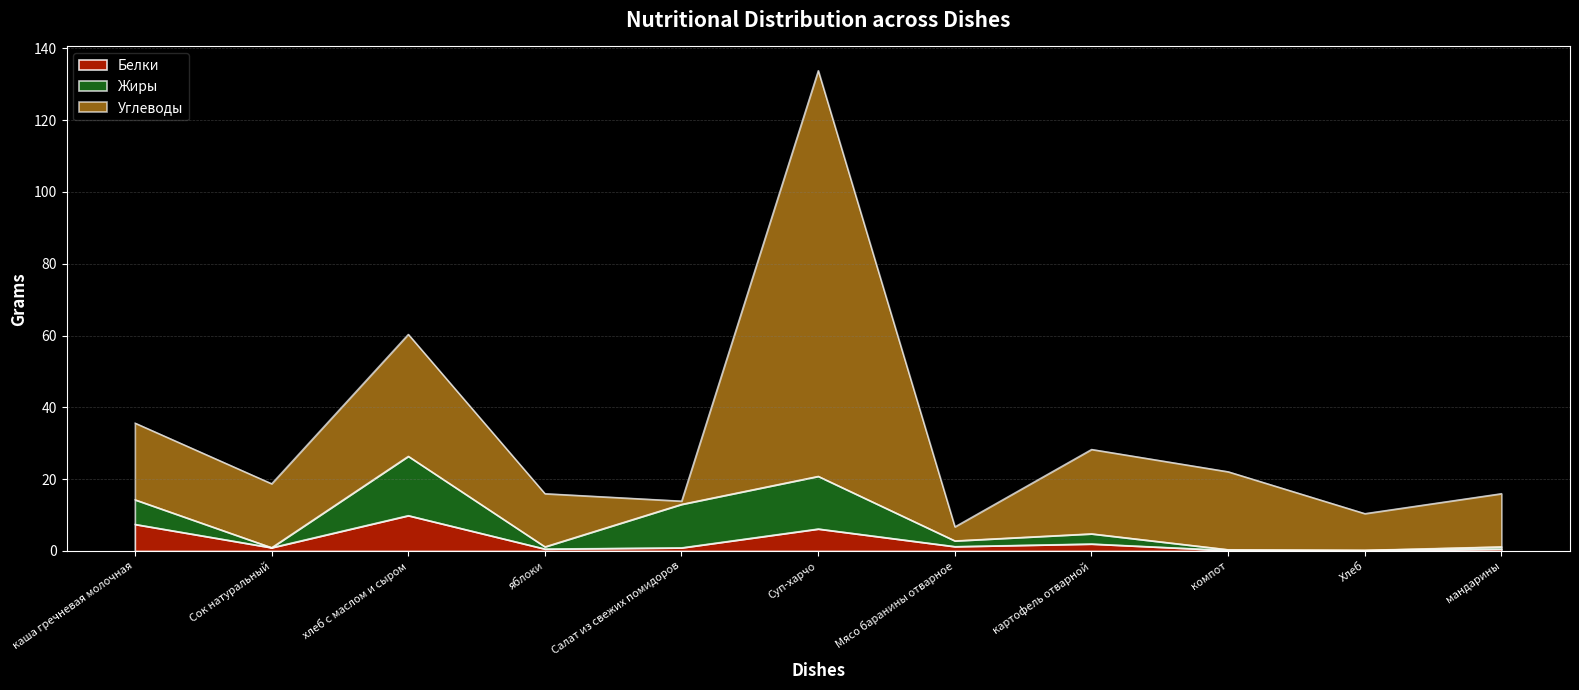

Reading right to left, list all the values displayed in this chart.

Белки: мандарины=0.6	Хлеб=0.2	компот=0.2	картофель отварной=2.0	Мясо баранины отварное=1.3	Суп-харчо=6.2	Салат из свежих помидоров=0.9	яблоки=0.6	хлеб с маслом и сыром=9.9	Сок натуральный=1.0	каша гречневая молочная=7.5
Жиры: мандарины=0.6	Хлеб=0.0	компот=0.2	картофель отварной=2.8	Мясо баранины отварное=1.6	Суп-харчо=14.7	Салат из свежих помидоров=12.1	яблоки=0.6	хлеб с маслом и сыром=16.5	Сок натуральный=0.0	каша гречневая молочная=6.8
Углеводы: мандарины=14.8	Хлеб=10.2	компот=21.7	картофель отварной=23.5	Мясо баранины отварное=3.9	Суп-харчо=113.0	Салат из свежих помидоров=0.9	яблоки=14.8	хлеб с маслом и сыром=34.0	Сок натуральный=17.8	каша гречневая молочная=21.4